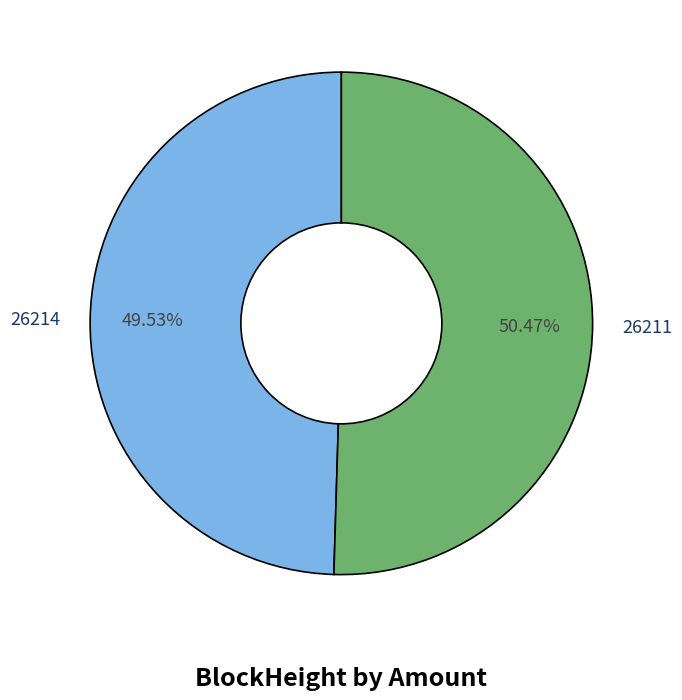

What percentage is the 26211 slice, to the nearest percent?

50%